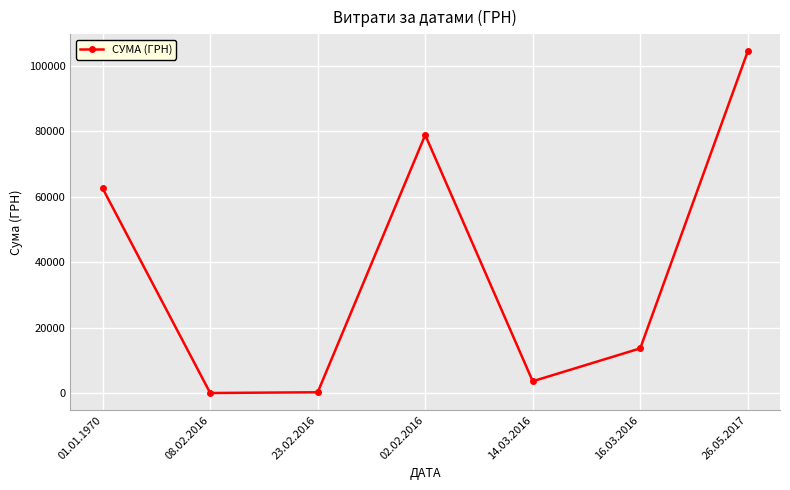

At which category does the chart reach its peak across all series?

26.05.2017